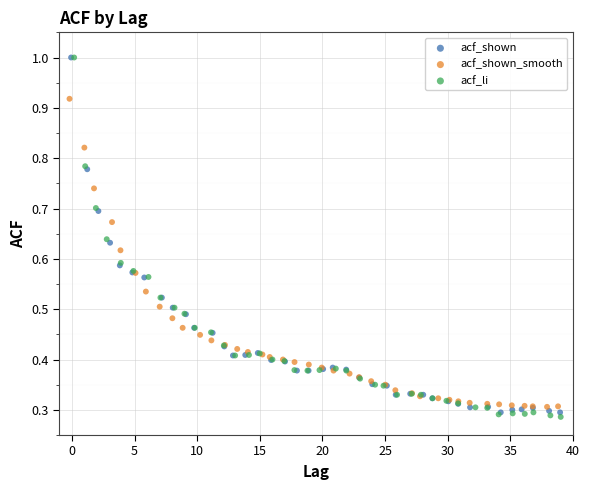

Which series reaches the minimum Y coordinate?

acf_li